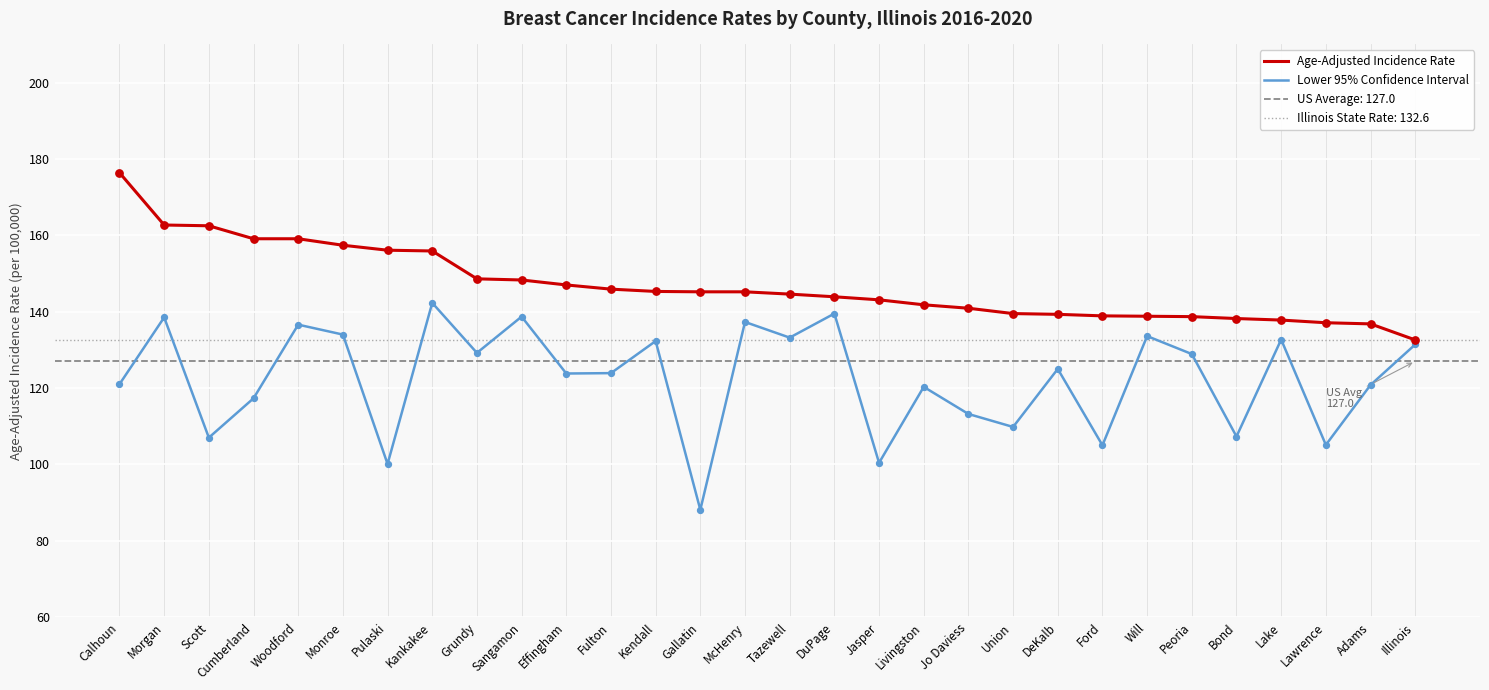

Which series has the largest total across all categories?

Age-Adjusted Incidence Rate